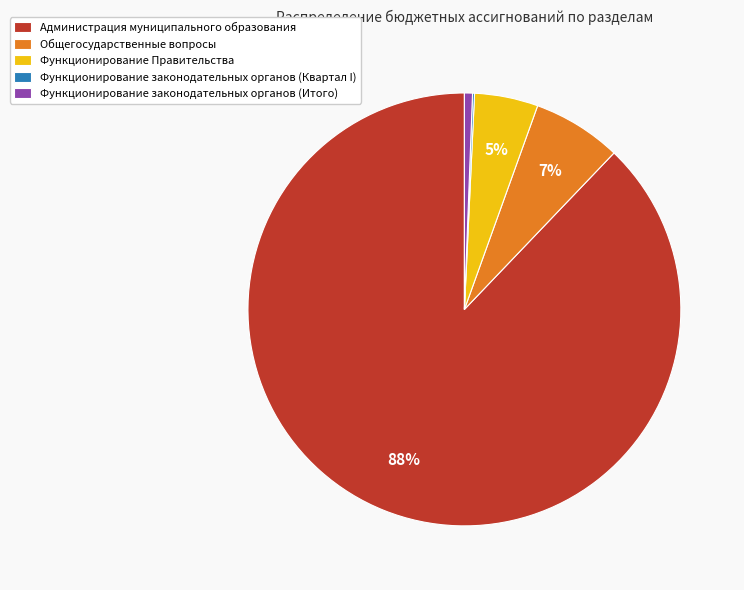

To the nearest percent, what is the average slice percentage?

20%